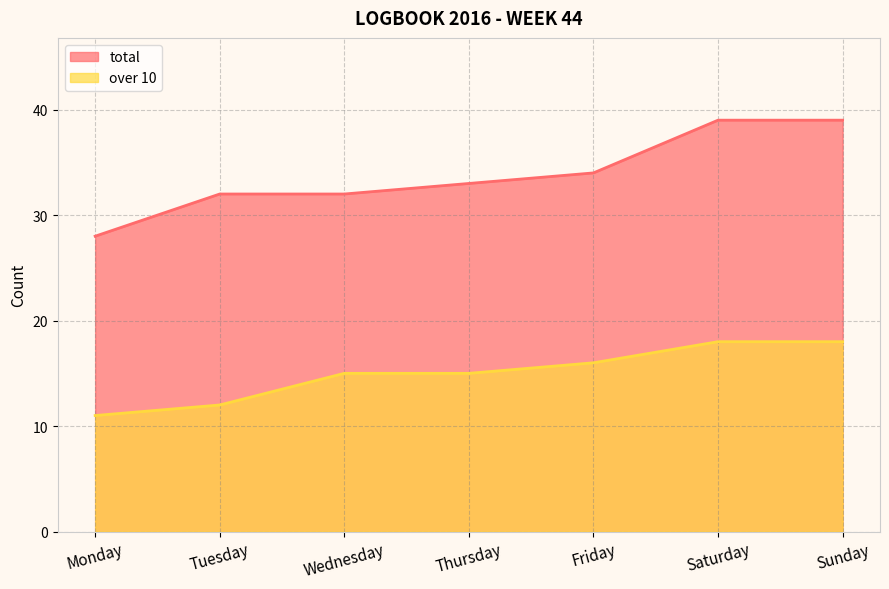

Which has a higher value, Tuesday or Monday?

Tuesday